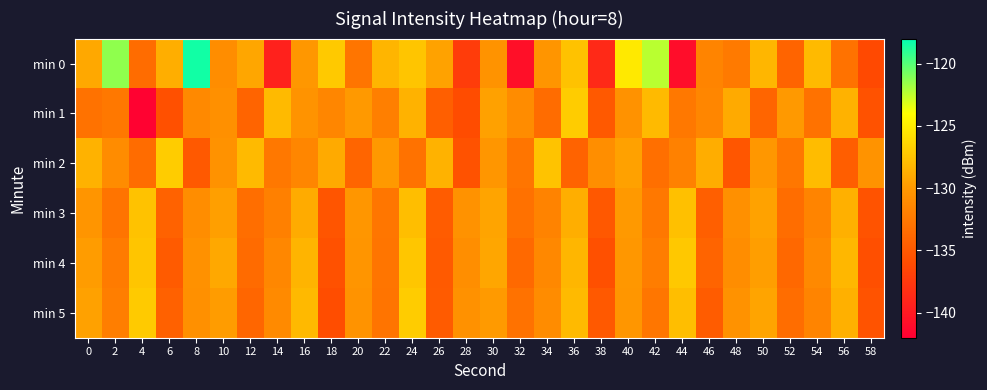

Which category has the highest value across all series?

8